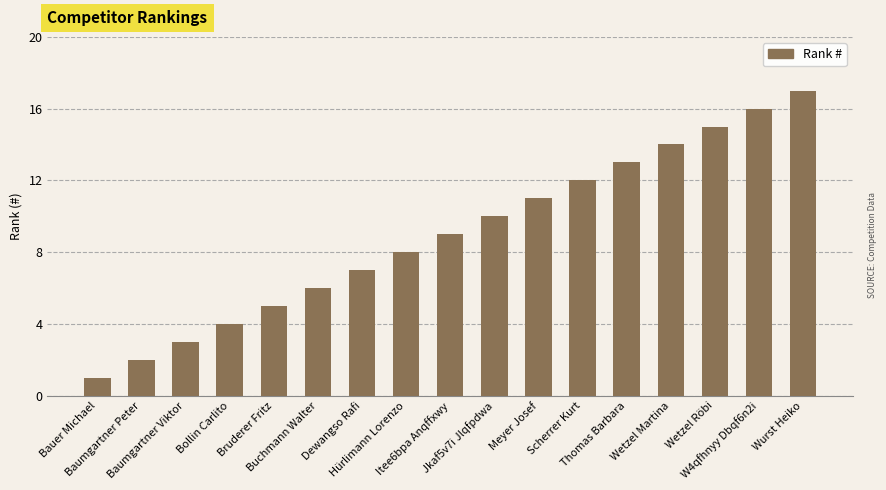

Rank the categories by value from highest to lowest.

Wurst Heiko, W4qfhnyy Dbqf6n2i, Wetzel Röbi, Wetzel Martina, Thomas Barbara, Scherrer Kurt, Meyer Josef, Jkaf5v7i Jlqfpdwa, Itee6bpa Anqffxwy, Hürlimann Lorenzo, Dewangso Rafi, Buchmann Walter, Bruderer Fritz, Bollin Carlito, Baumgartner Viktor, Baumgartner Peter, Bauer Michael